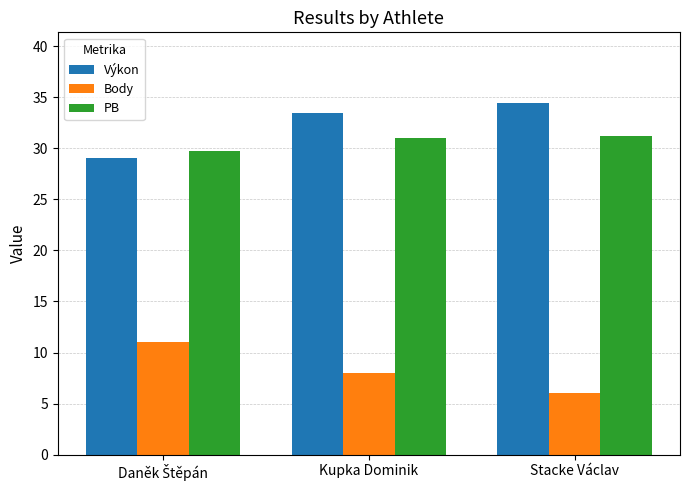

Which category has the lowest value across all series?

Stacke Václav